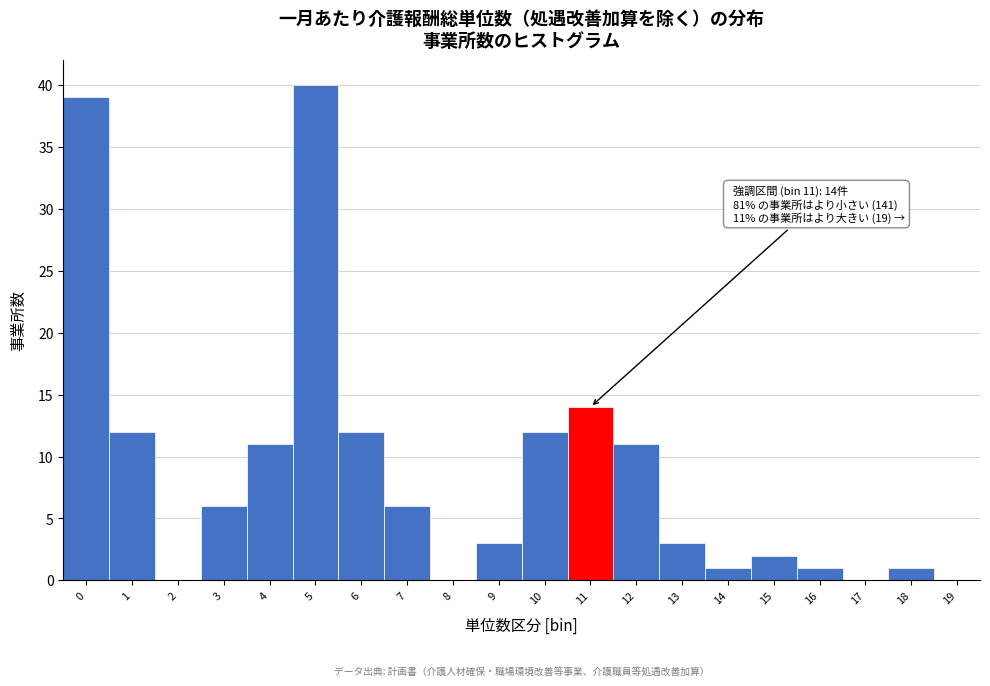

Reading left to right, what are all the values shown in this chart?

0=39	1=12	2=0	3=6	4=11	5=40	6=12	7=6	8=0	9=3	10=12	11=14	12=11	13=3	14=1	15=2	16=1	17=0	18=1	19=0